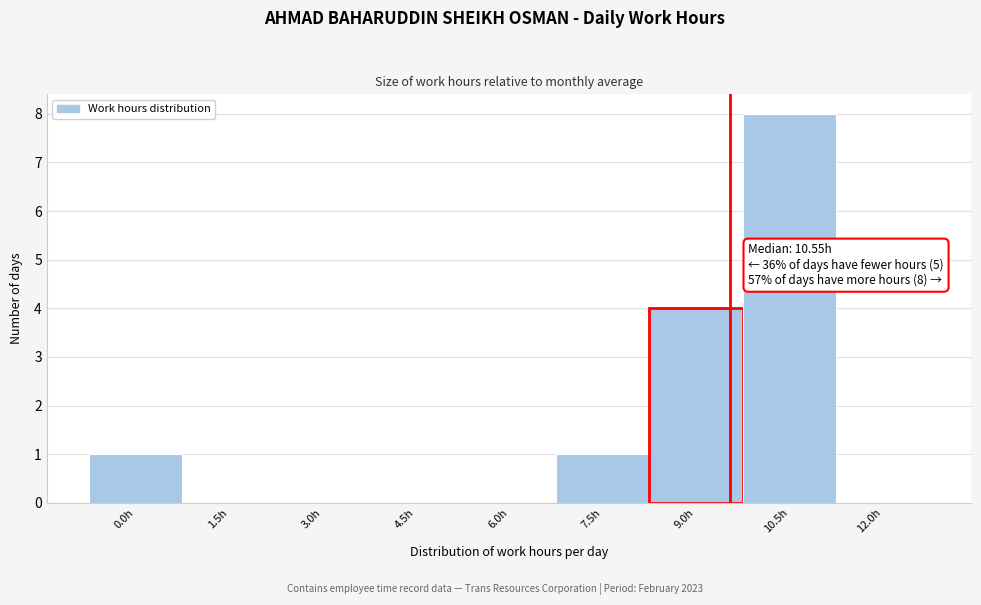

Reading left to right, what are all the values shown in this chart?

0.0h=1	1.5h=0	3.0h=0	4.5h=0	6.0h=0	7.5h=1	9.0h=4	10.5h=8	12.0h=0